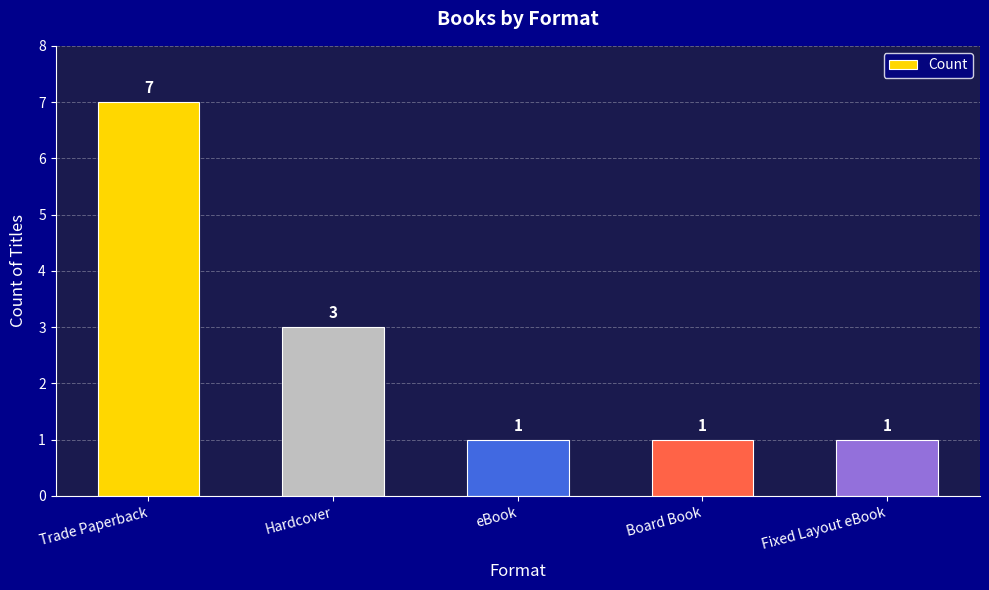

Reading left to right, transcribe all the data shown in this chart.

7	3	1	1	1